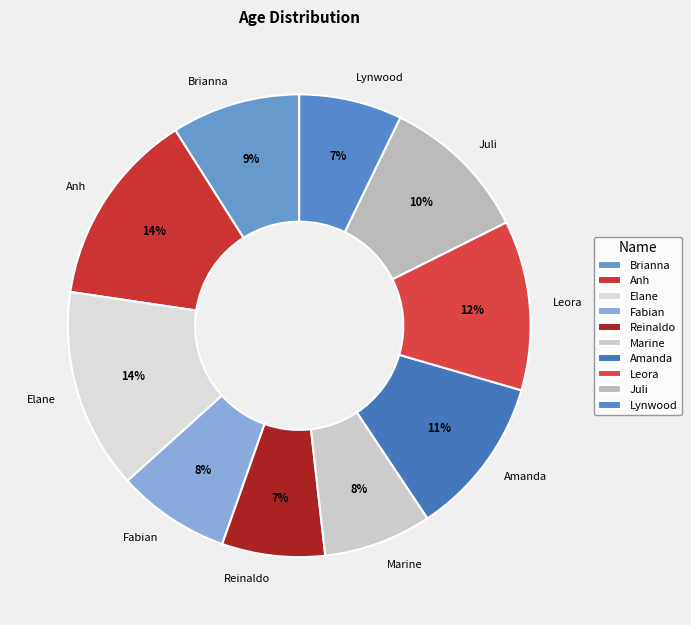

True or false: Fabian accounts for 8% of the total.

True